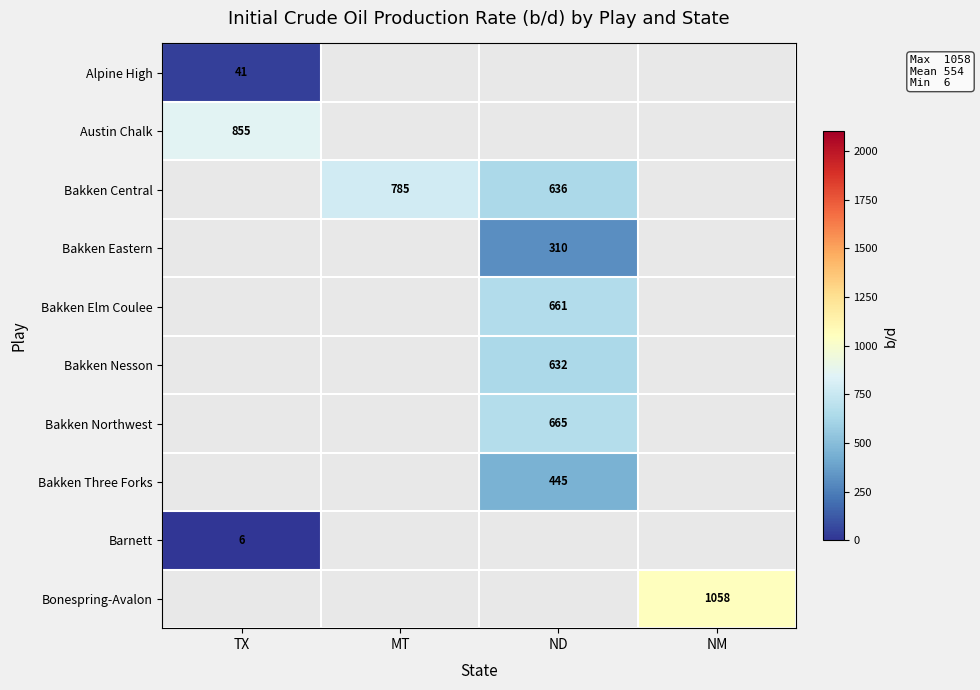

Which category has the lowest value across all series?

TX